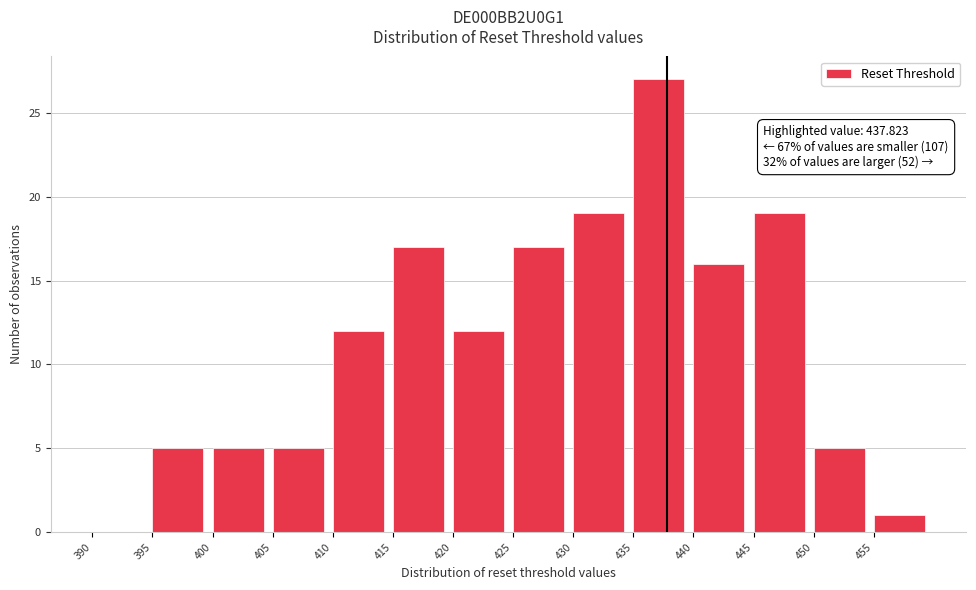

Which range on the x-axis has the tallest bar?

435 to 440